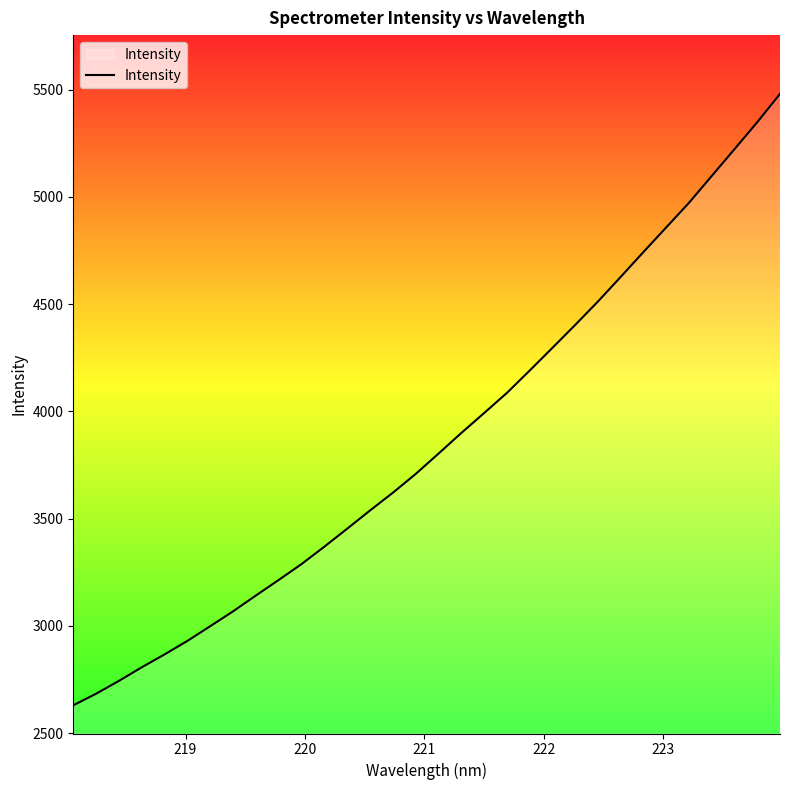

What is the maximum value shown in the chart?

5479.6